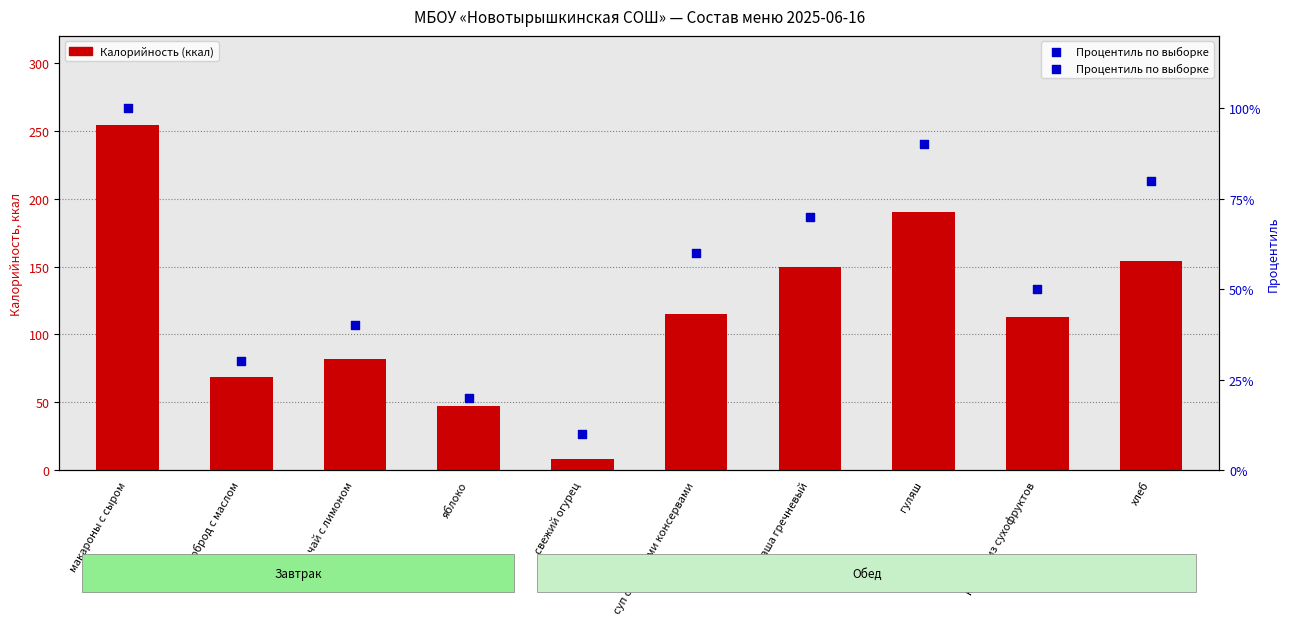

What is the total value across all series at макароны с сыром?

354.3